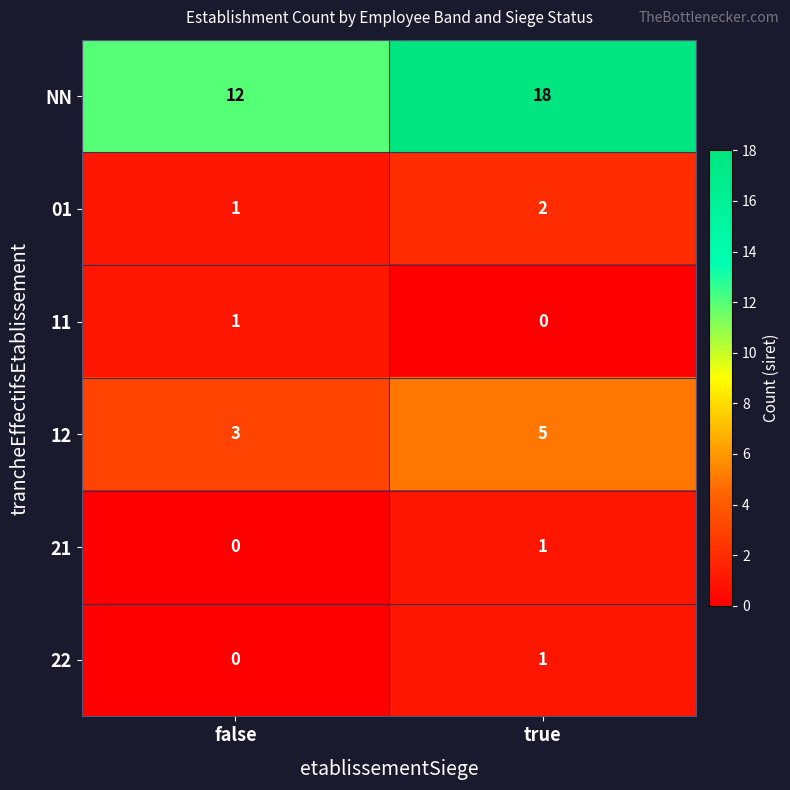

True or false: NN has a value of 12 at false.

True